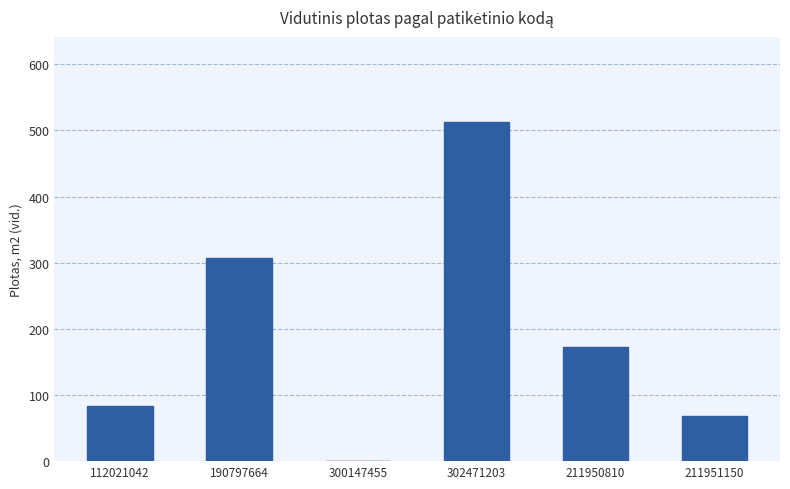

At which category does the chart reach its peak across all series?

302471203